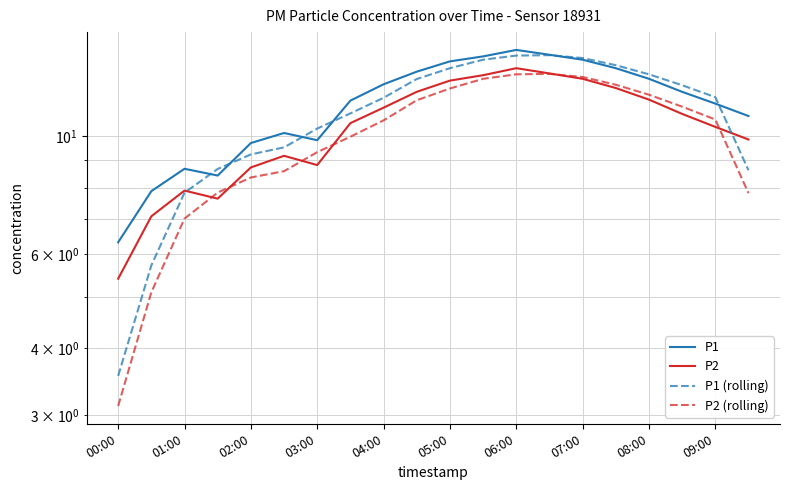

The value of P2 (rolling) at 17 is 11.3. True or false?

True